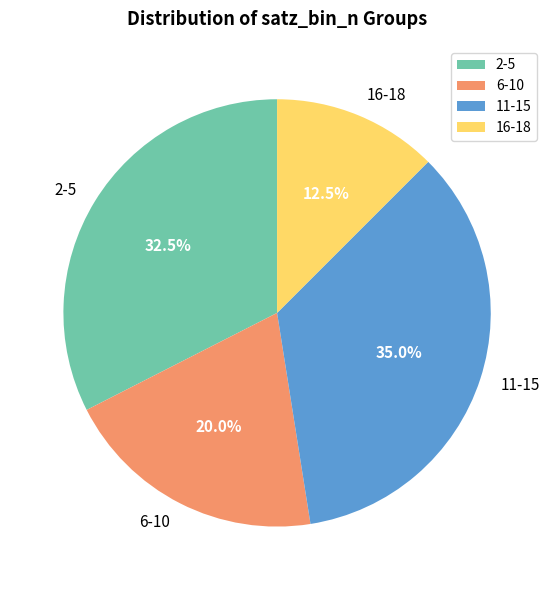

What is the ratio of the value at 6-10 to the value at 11-15?

0.6